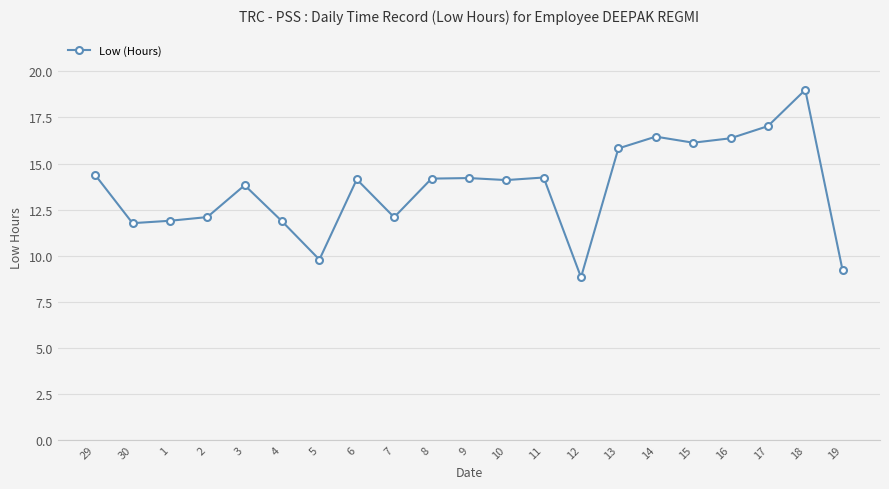

What value does the data have at 30?

11.8